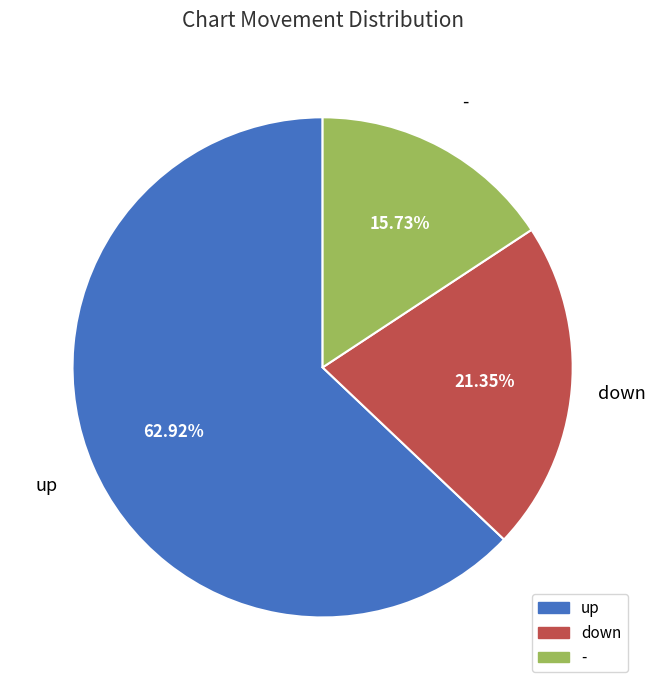

Which category has the smallest portion of the pie?

-